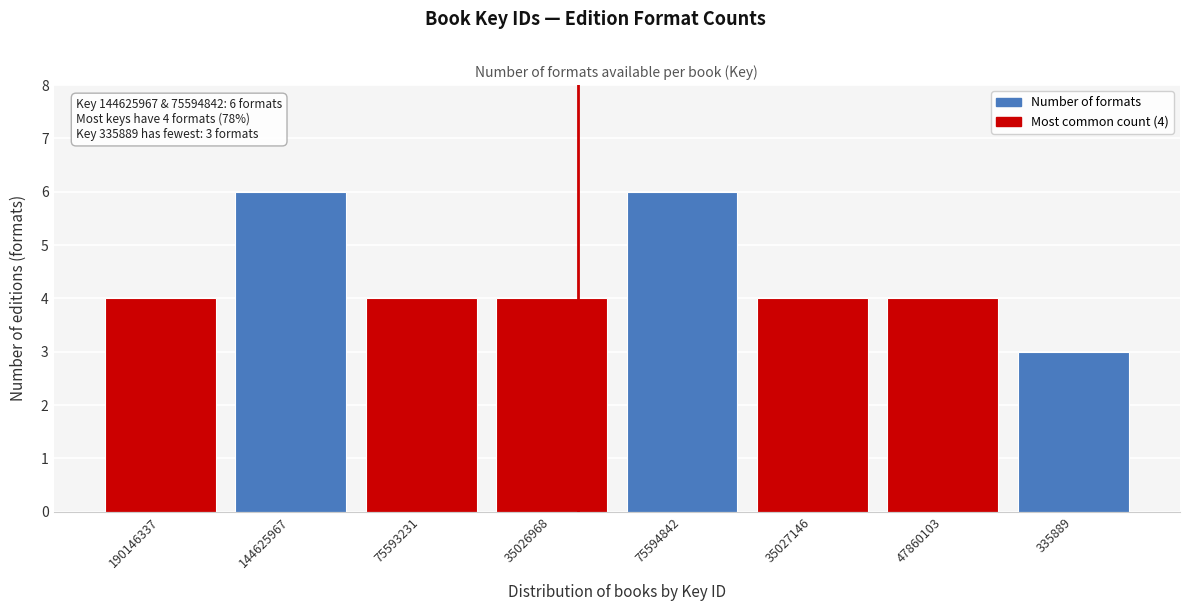

Reading left to right, what are all the values shown in this chart?

4	6	4	4	6	4	4	3